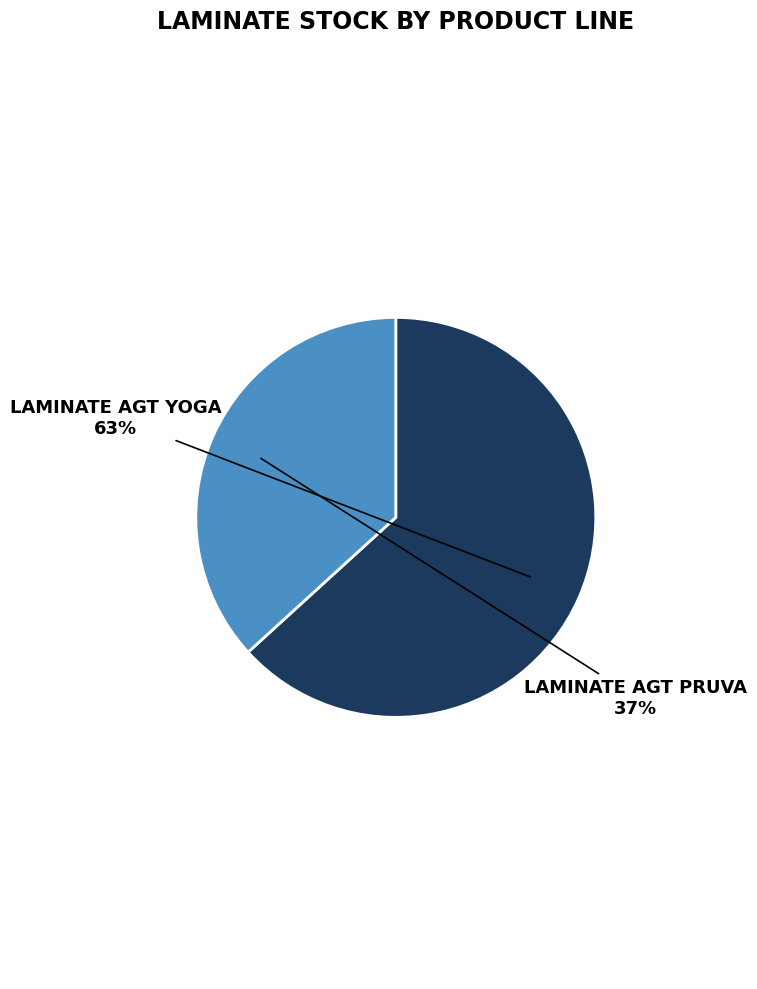

To the nearest percent, what is the average slice percentage?

50%